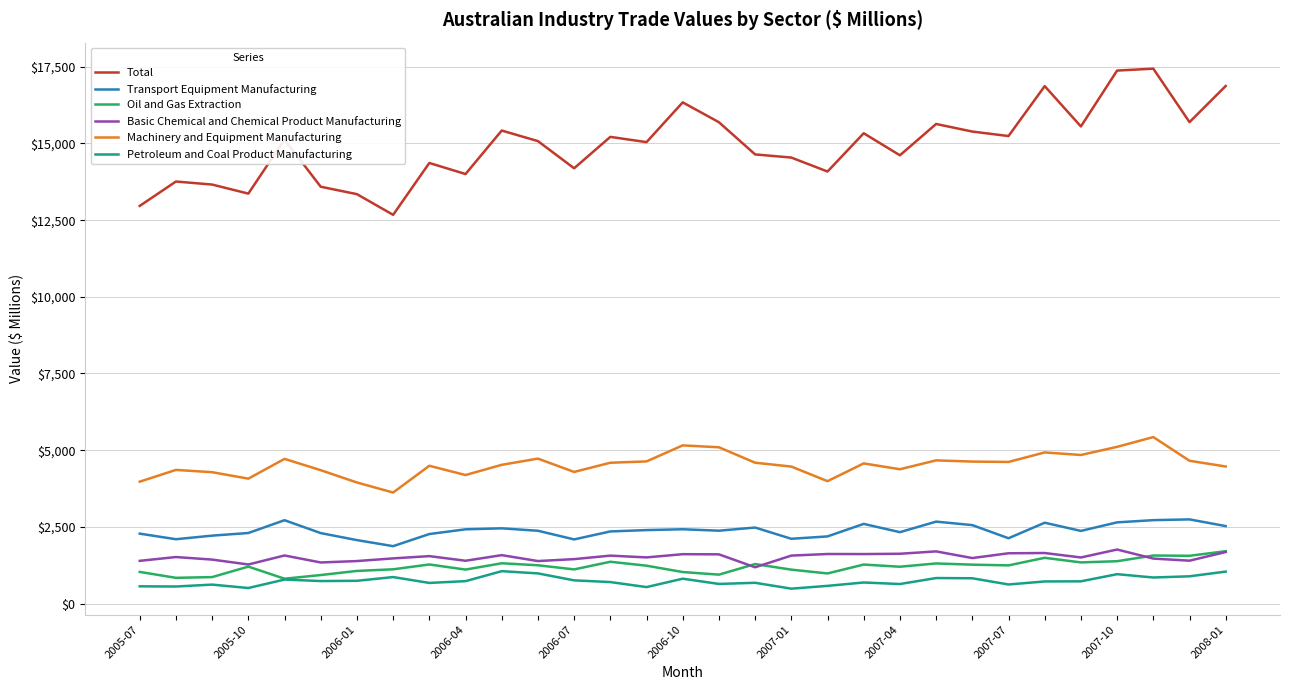

True or false: Machinery and Equipment Manufacturing and Petroleum and Coal Product Manufacturing cross at least once.

False